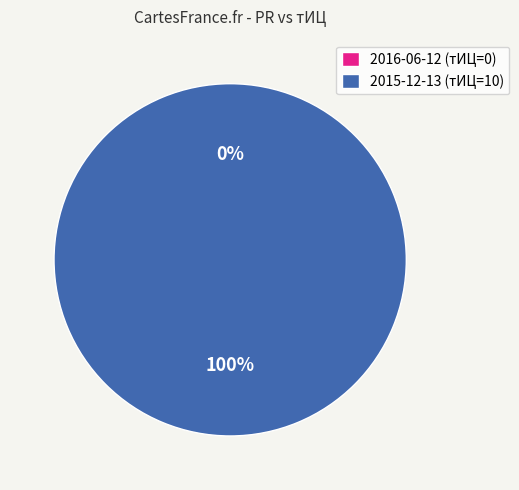

To the nearest percent, what is the difference between the largest and smallest slice percentages?

100%